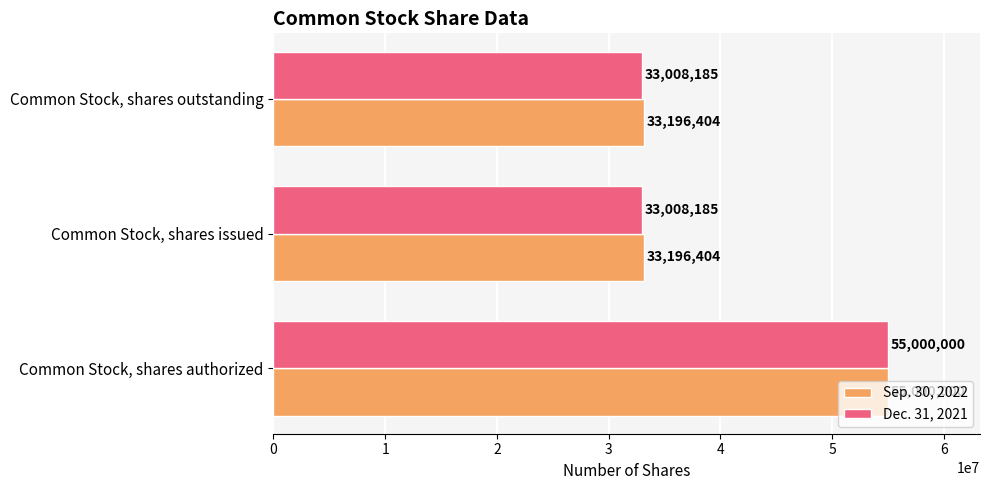

List the series in order of their overall mean, highest first.

Sep. 30, 2022, Dec. 31, 2021